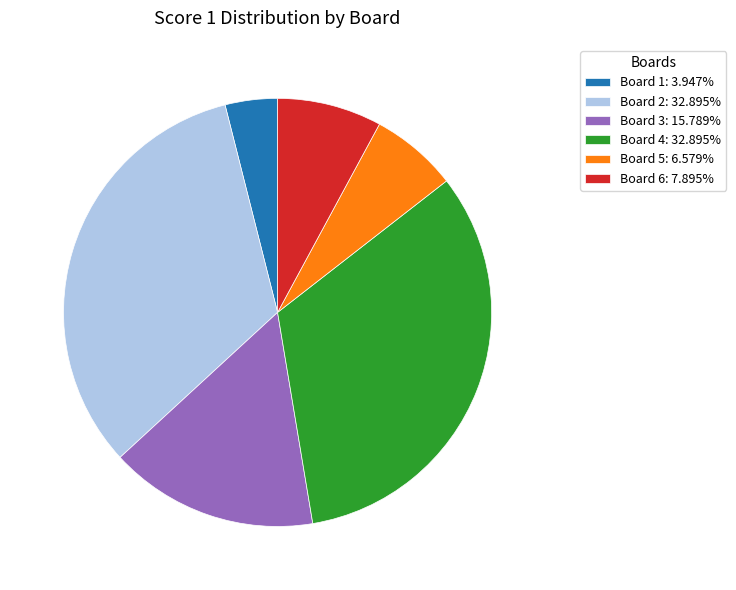

Does any single category account for the majority?

No